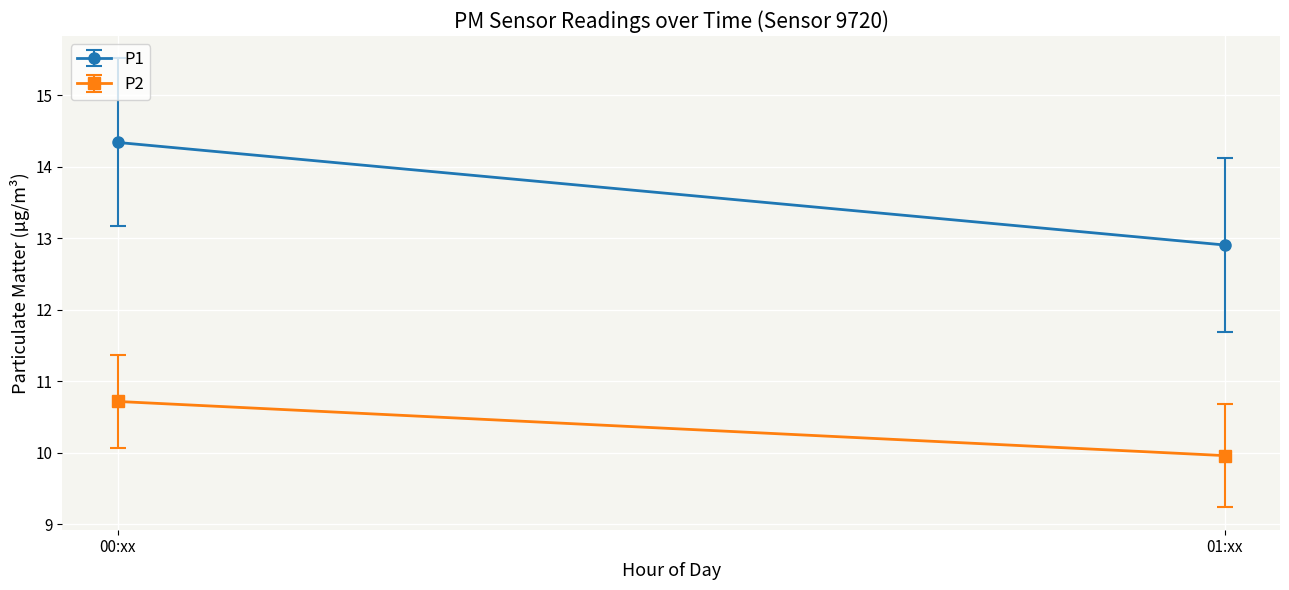

The value of P1 at 07:00 is 2.6. True or false?

False